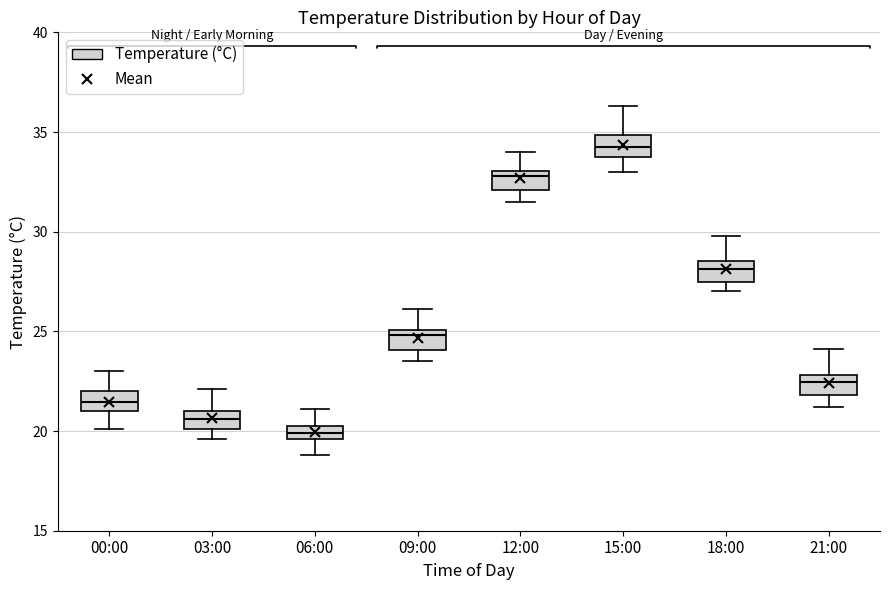

Where does the median line of the box for 00:00 sit on the y-axis? The values are not printed on the chart, so give them approximately, as read against the axis.

21.5